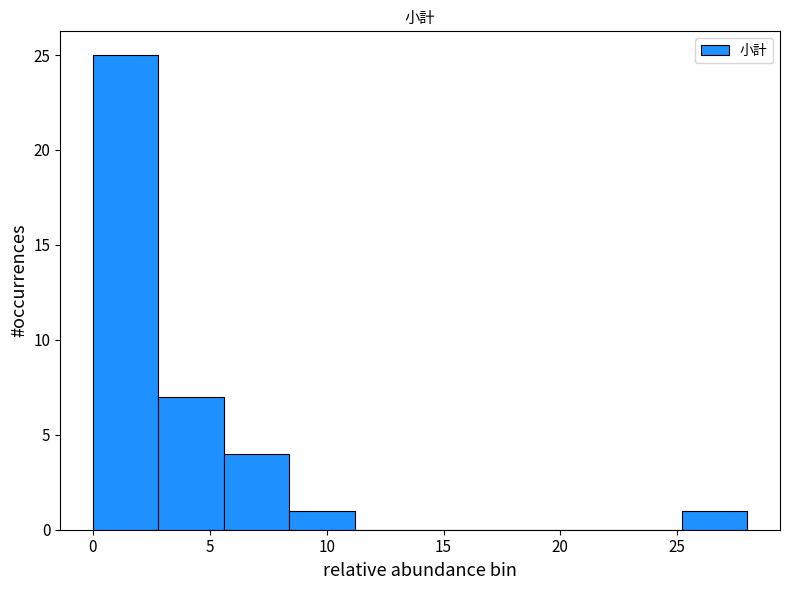

Which range on the x-axis has the tallest bar?

0.0 to 2.8